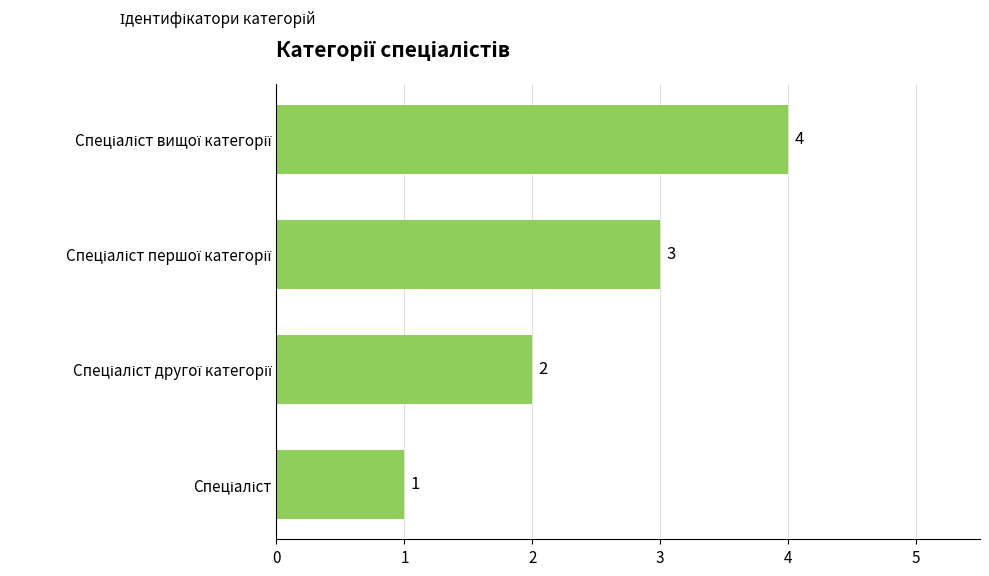

What is the greatest value displayed?

4